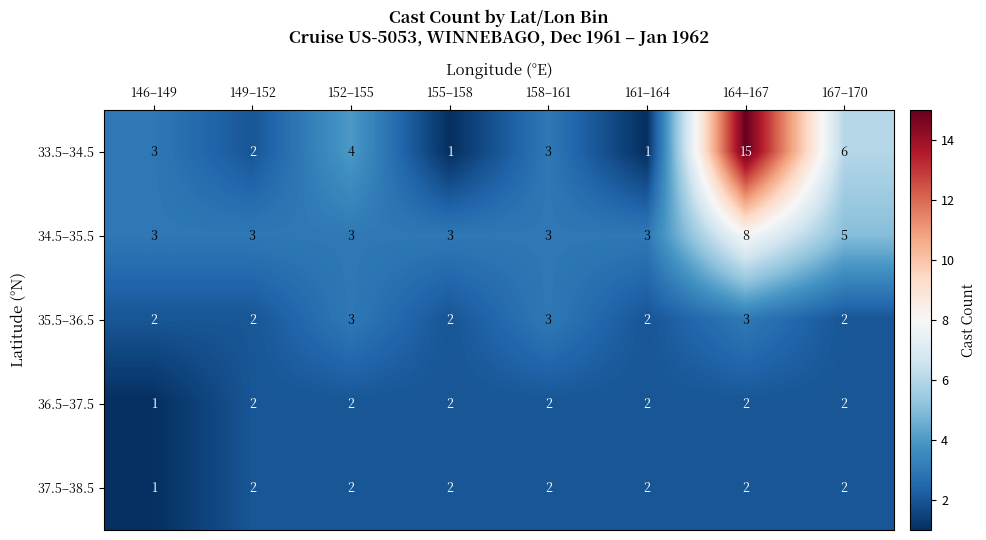

Is it true that 34.5–35.5 equals 3 at 149–152?

True